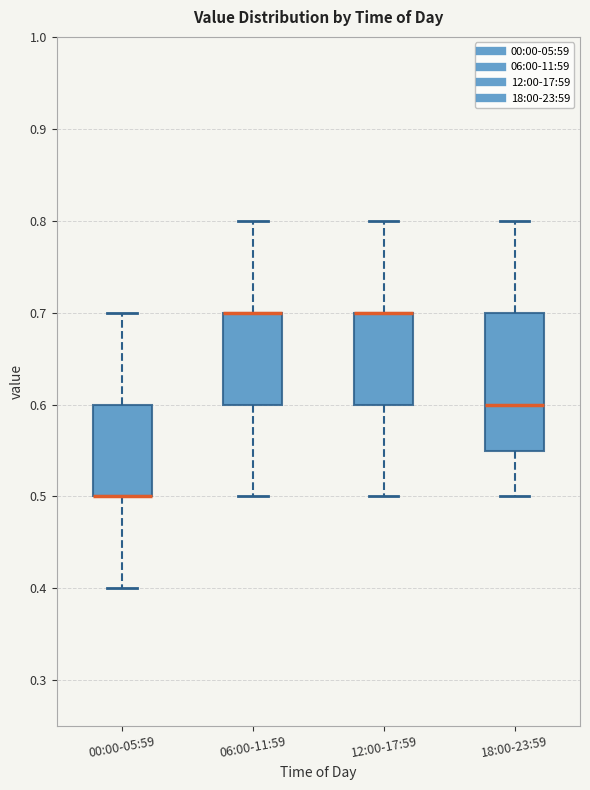

Comparing the boxes themselves (not the whiskers), which one is the tallest?

18:00-23:59